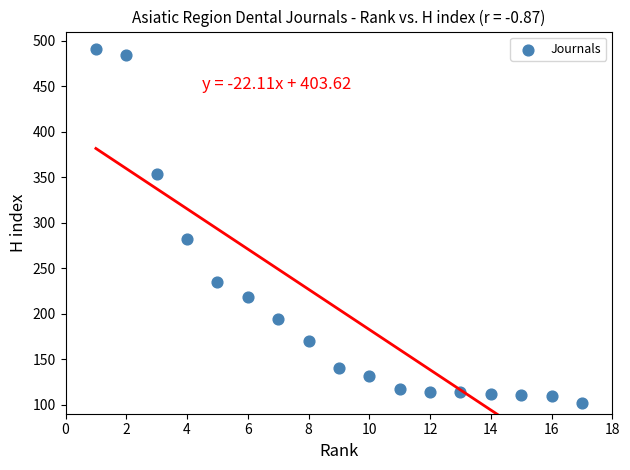

What Y value in the scatter plot is closest to 296?

282